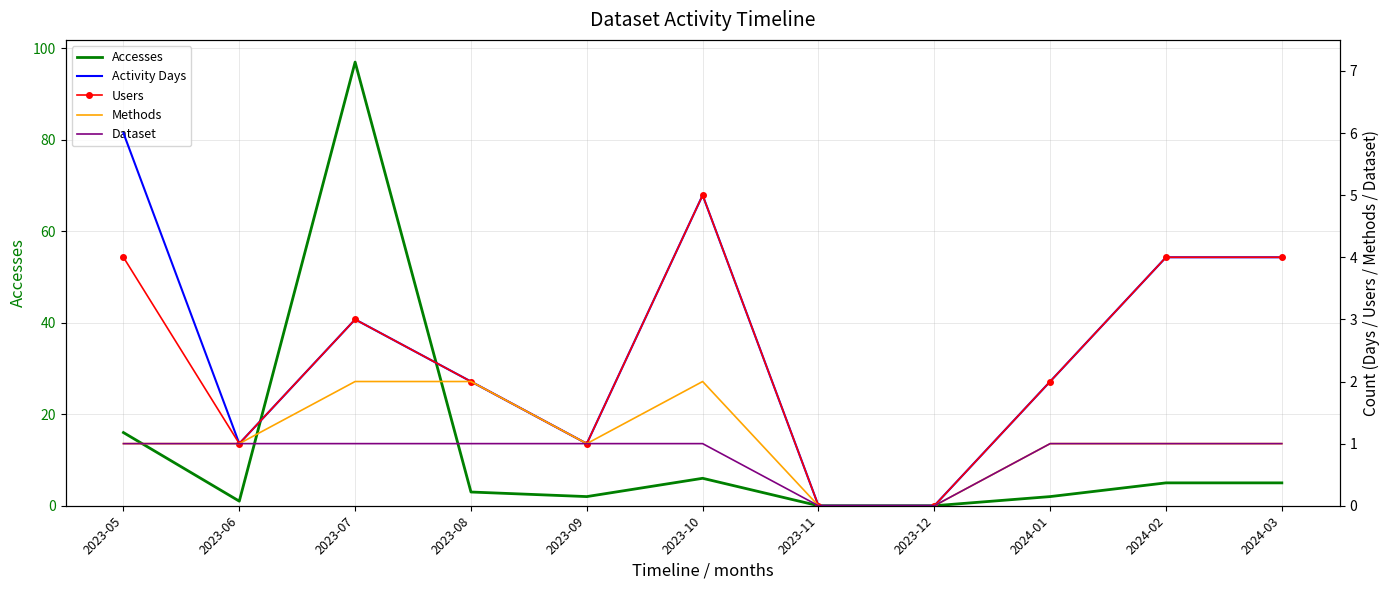

Is this an area chart (filled region under the line)?

No